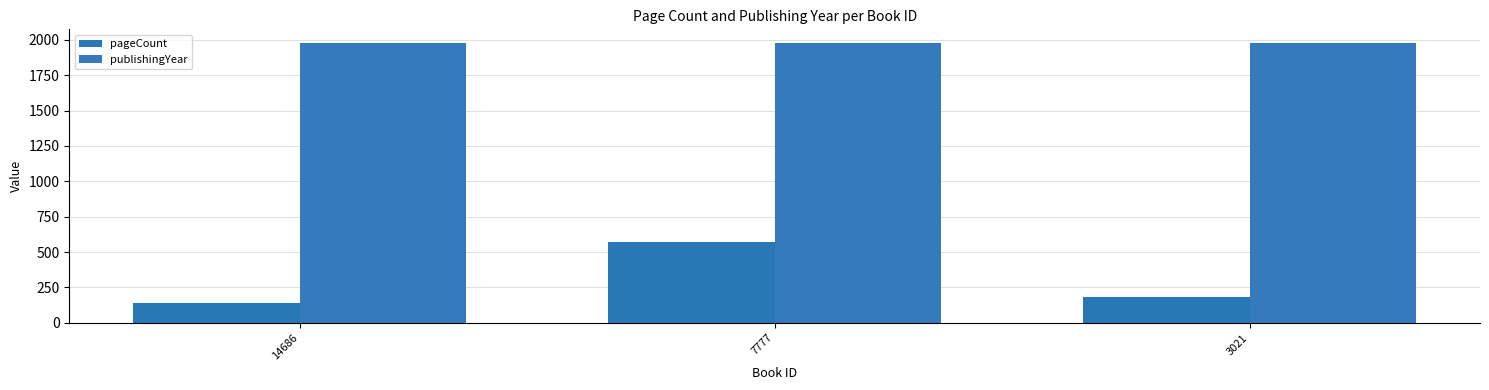

Count the number of categories in the chart.

3